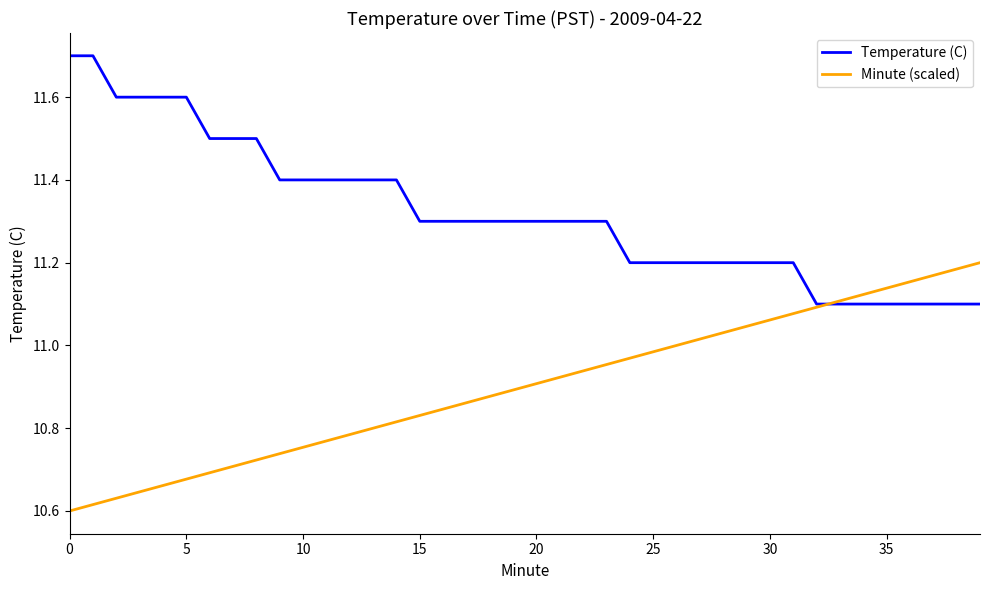

At how many categories does at least one series exceed 11?

40